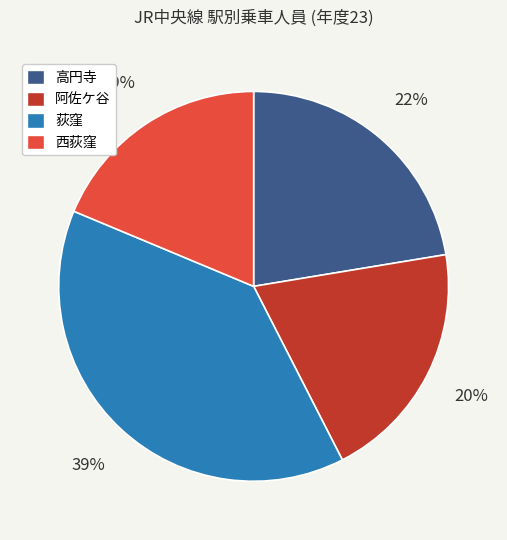

What percentage is the 阿佐ケ谷 slice, to the nearest percent?

20%